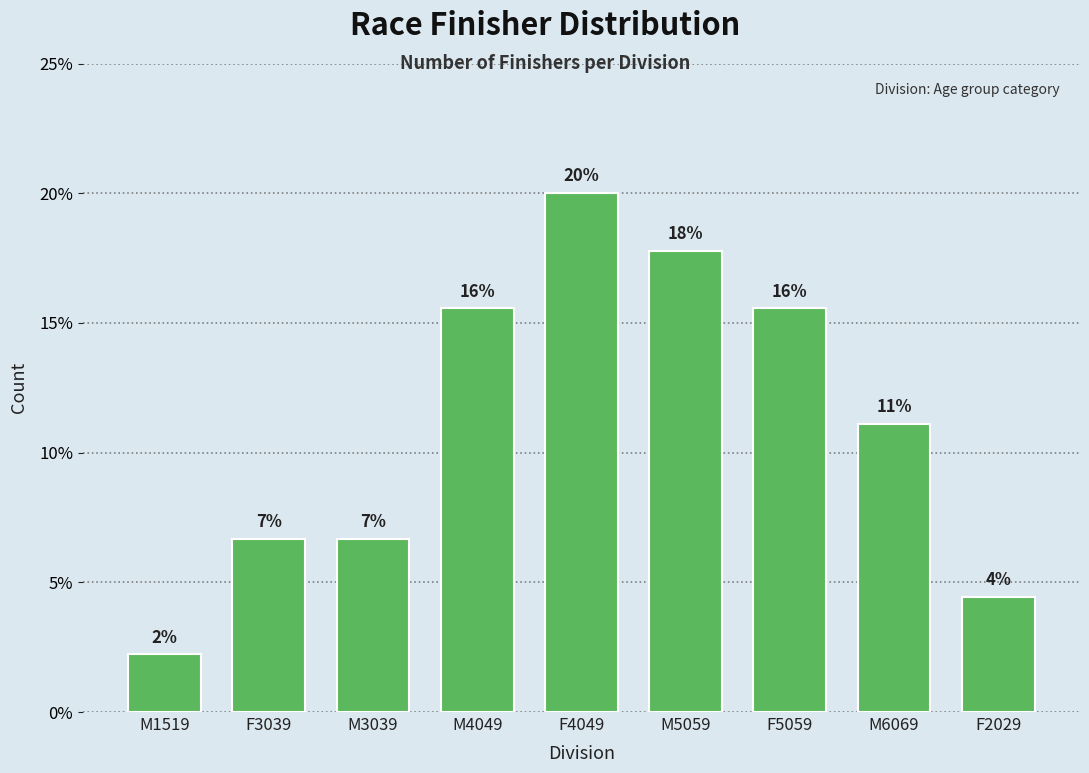

Are the bars horizontal?

No